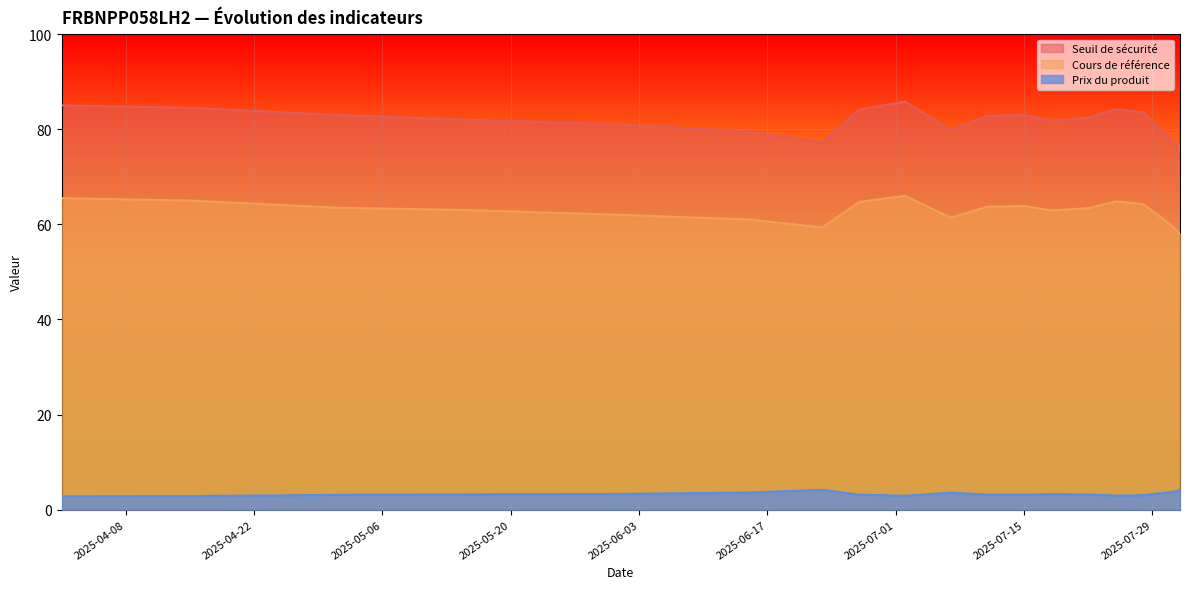

What is the approximate value of Cours de référence at 2025-04-01?

65.5